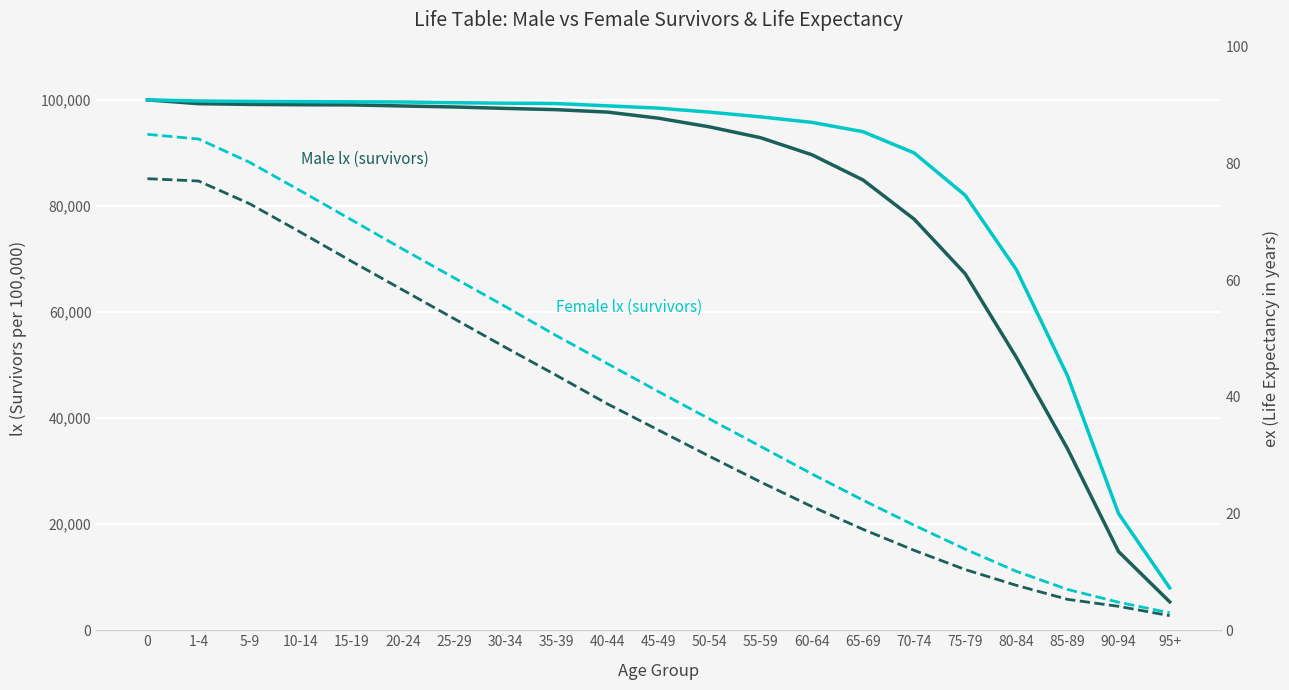

Is it true that Male ex (life expectancy) equals 67.7 at 40-44?

False